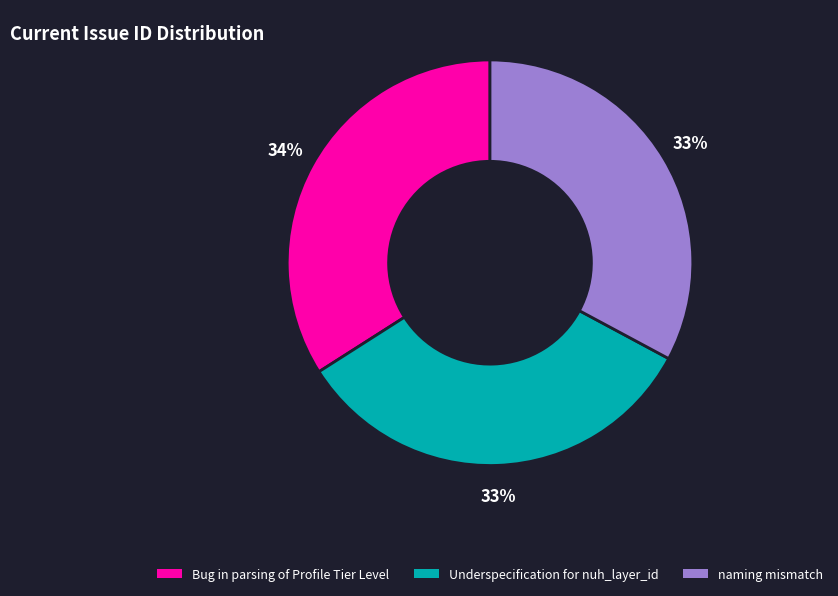

Approximately how many times larger is the value at naming mismatch compared to Underspecification for nuh_layer_id?

1.0